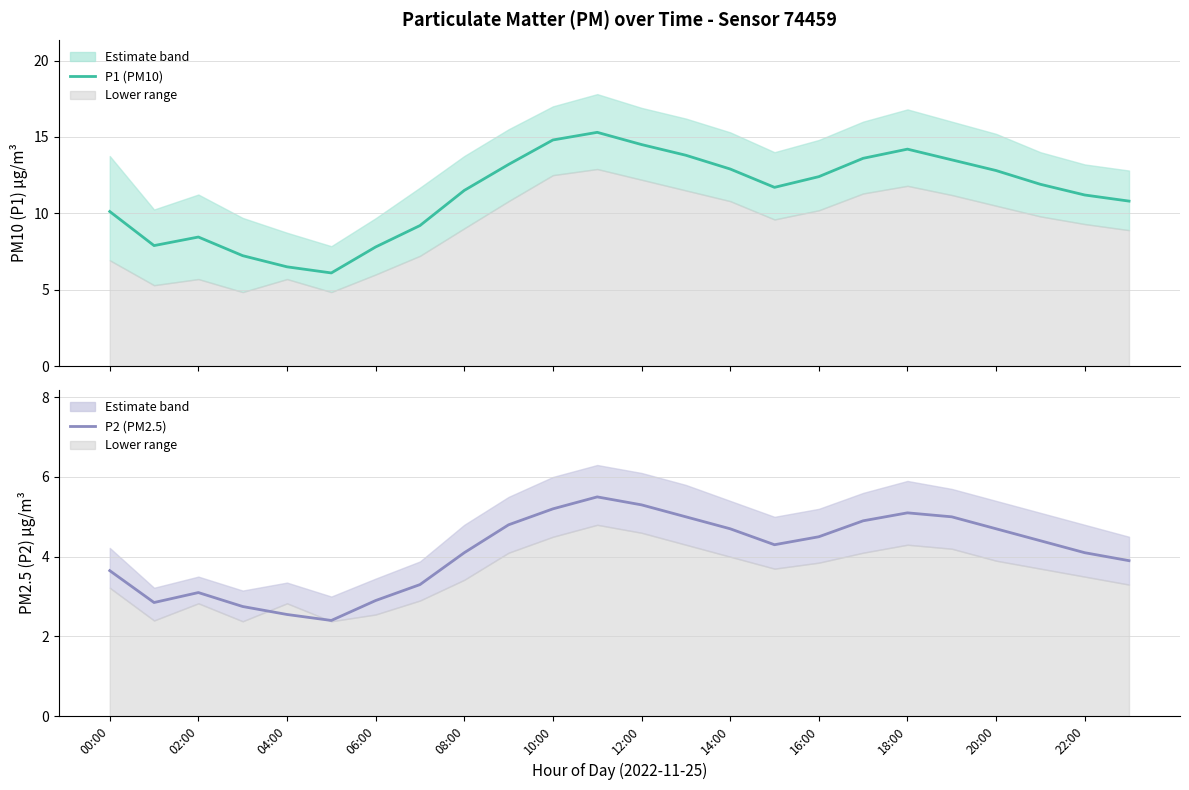

Rank the series by their average value, from highest to lowest.

P1, P2